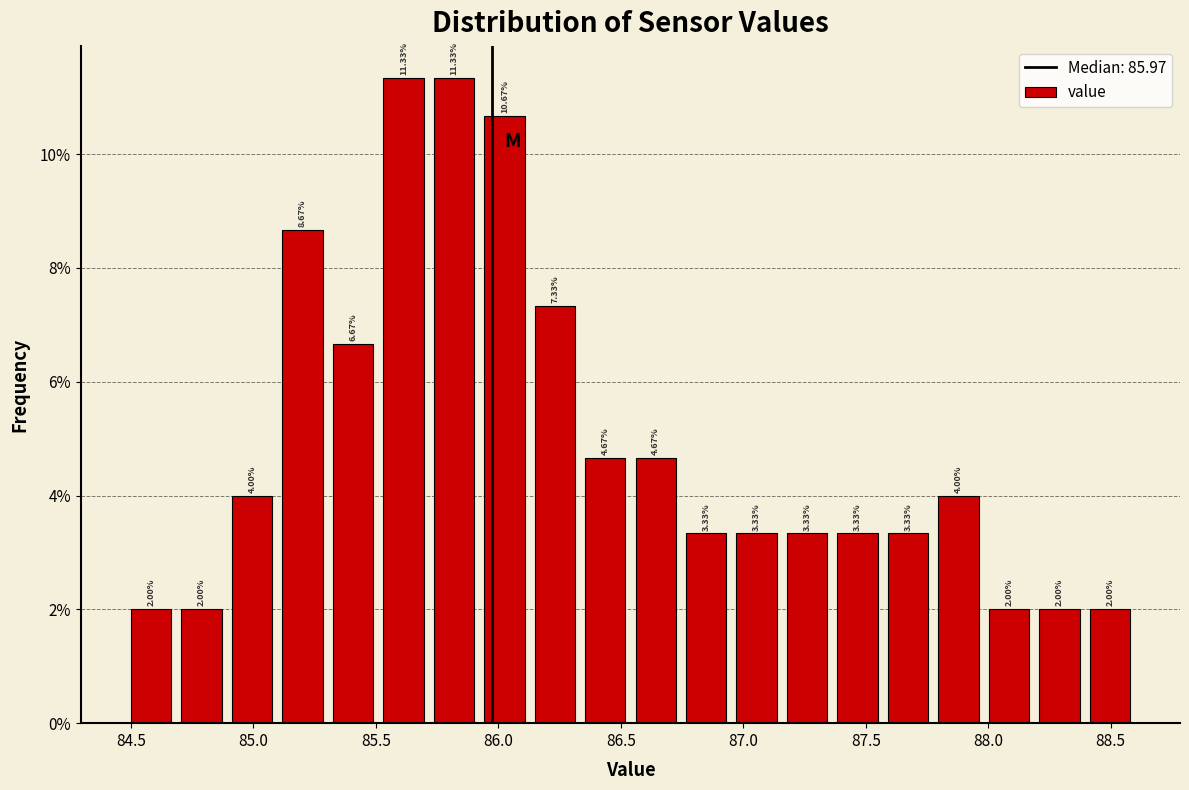

What is the height of the bar covering 86.55 to 86.75 on the x-axis? The bar edges are not printed on the chart, so give them approximately, as read against the axis.

4.67